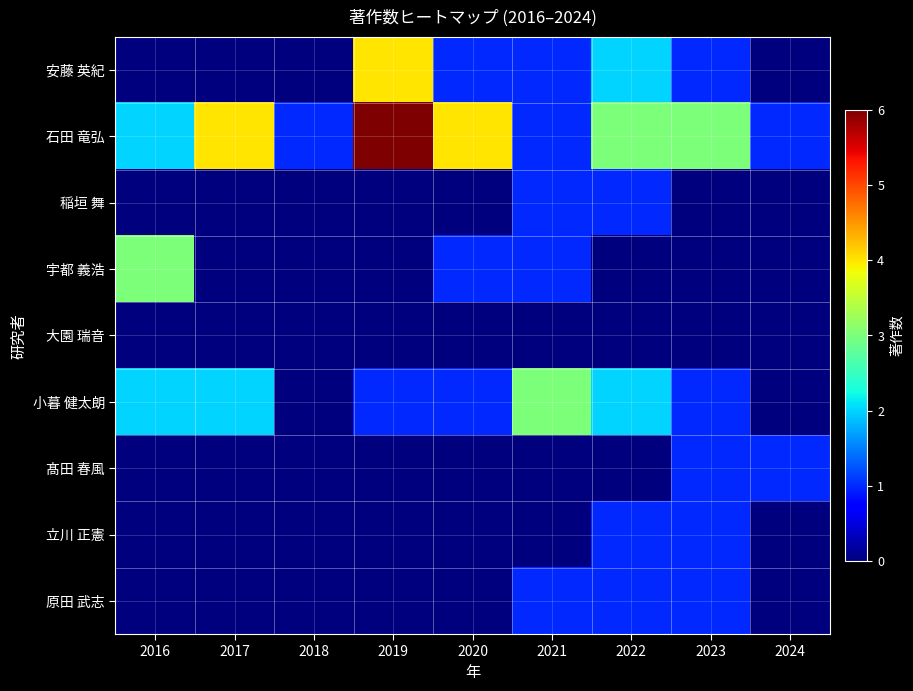

What is the spread (max minus min) of values at 2017?

4